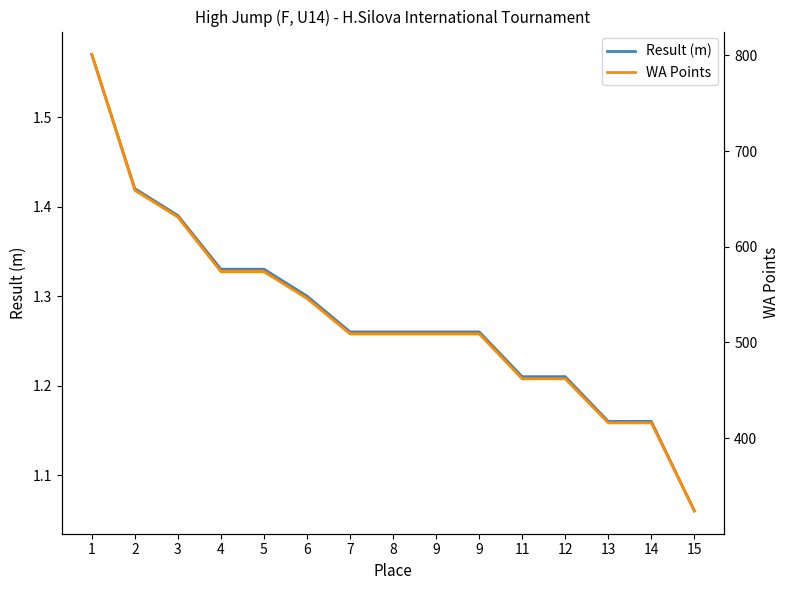

True or false: Result (m) and WA Points intersect in this chart.

False